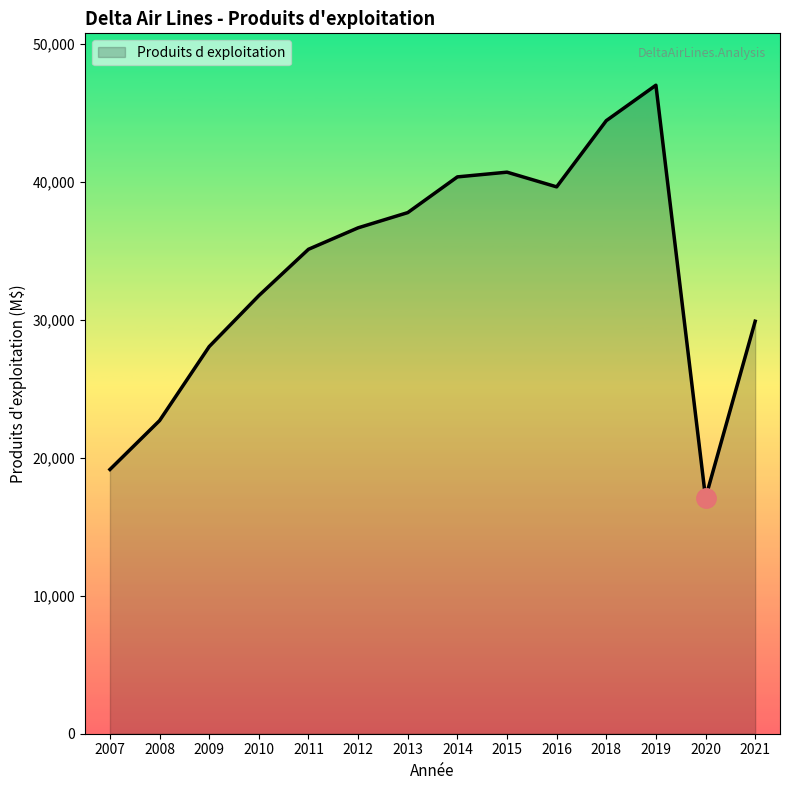

What is the ratio of the value at 2007 to the value at 2016?

0.5